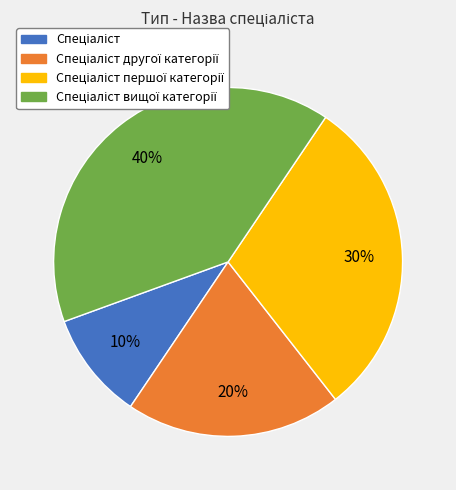

Is there a majority slice in this chart?

No